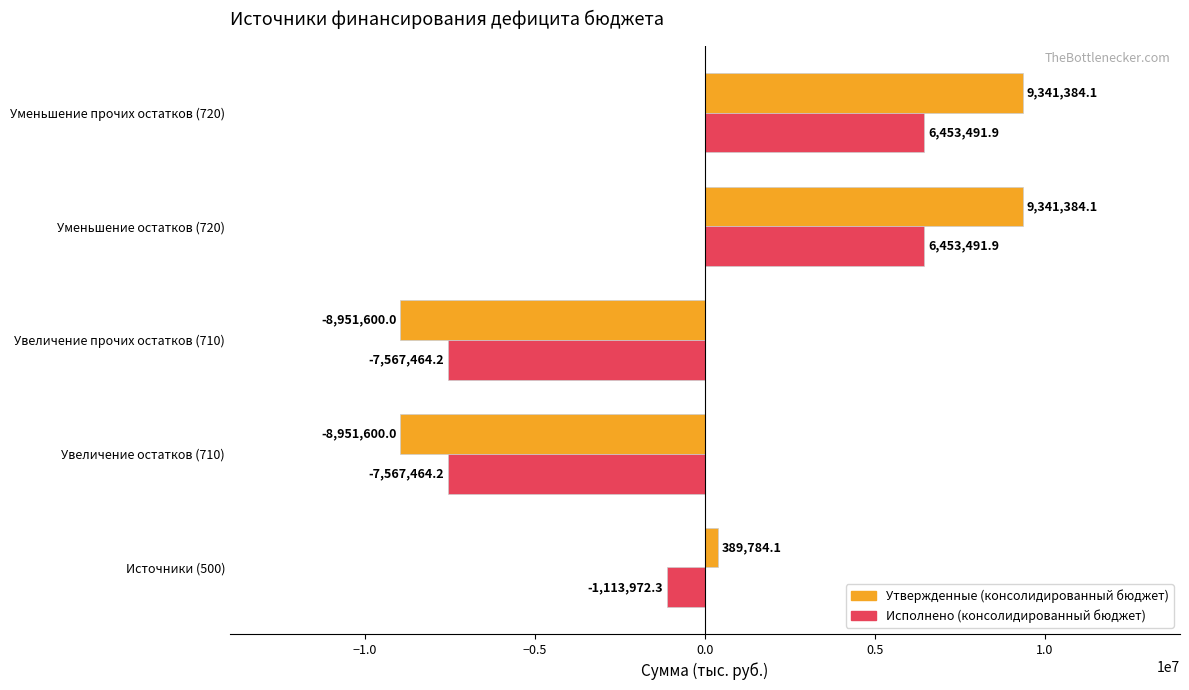

The value of Исполнено (консолидированный бюджет) at Увеличение прочих остатков (710) is -7567464.2. True or false?

True